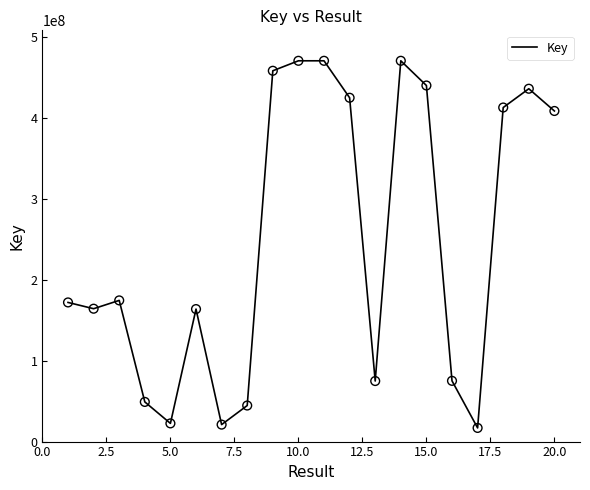

What is the maximum value shown in the chart?

471130435